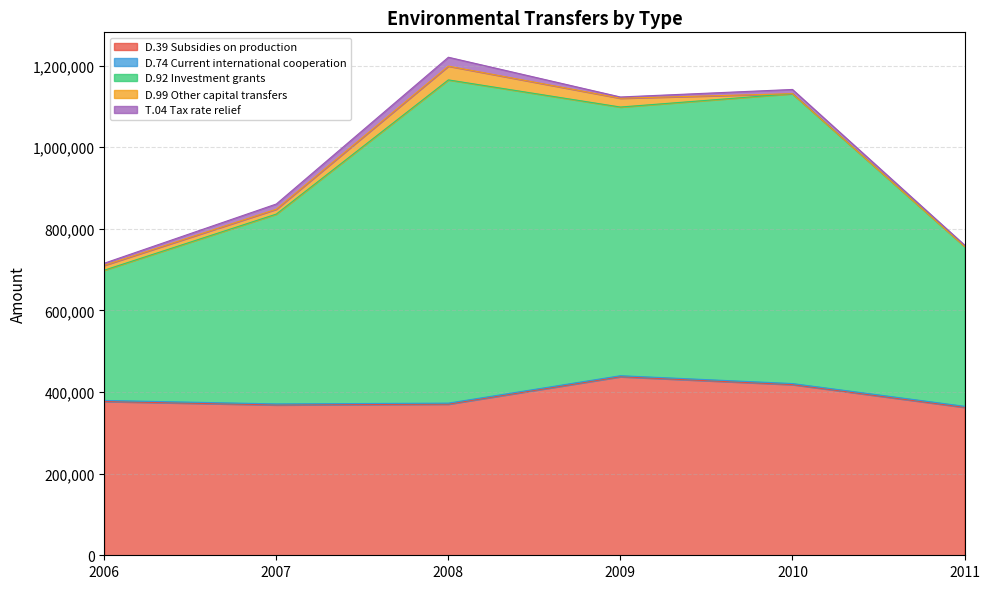

Reading left to right, extract all data points from this chart.

D.39 Subsidies on production: 376891	368417	370337	437517	418207	362546
D.74 Current international cooperation: 2498	2463	2447	2479	2549	2546
D.92 Investment grants: 319140	465181	792034	658284	710250	391994
D.99 Other capital transfers: 11863	11858	33710	21595	7	45
T.04 Tax rate relief: 5233	12839	21785	3042	10345	3230